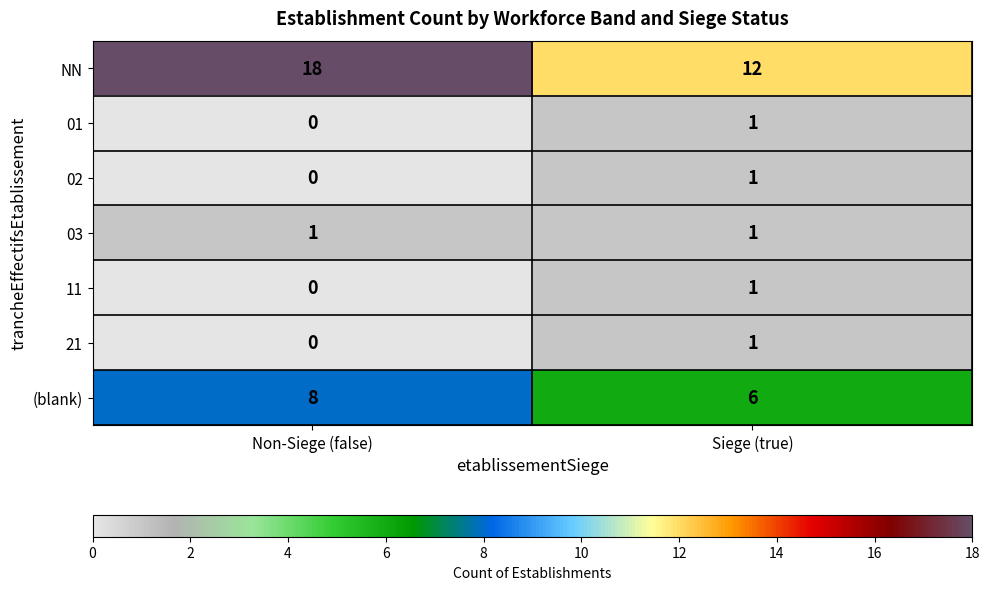

The 11 series shows 0 at Non-Siege (false). True or false?

True